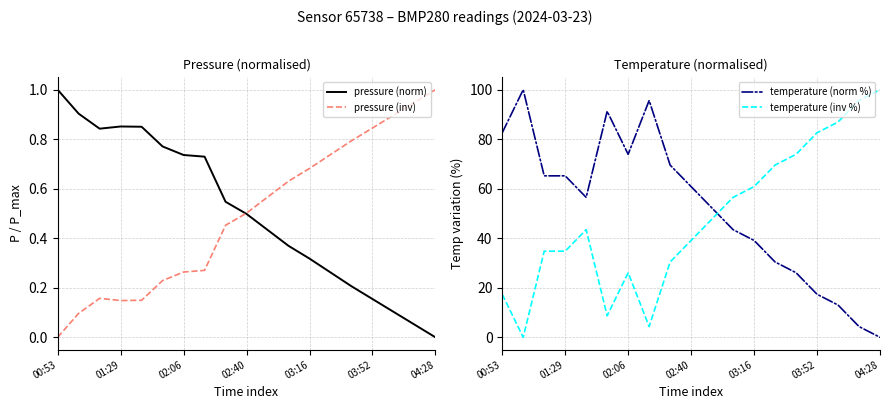

The pressure (norm) series shows 0.1 at 17. True or false?

False